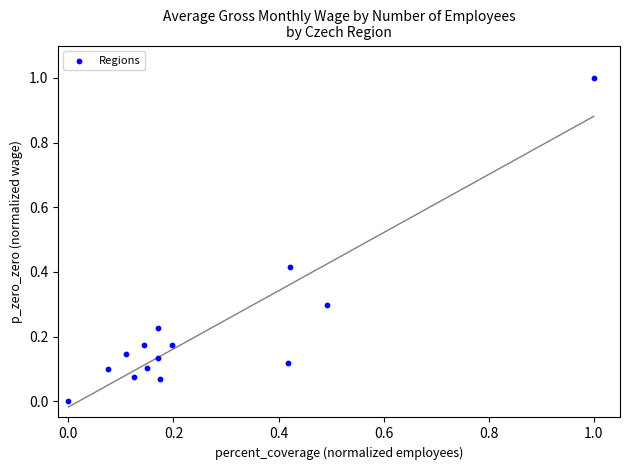

What is the range of X values (max minus min)?

1.0